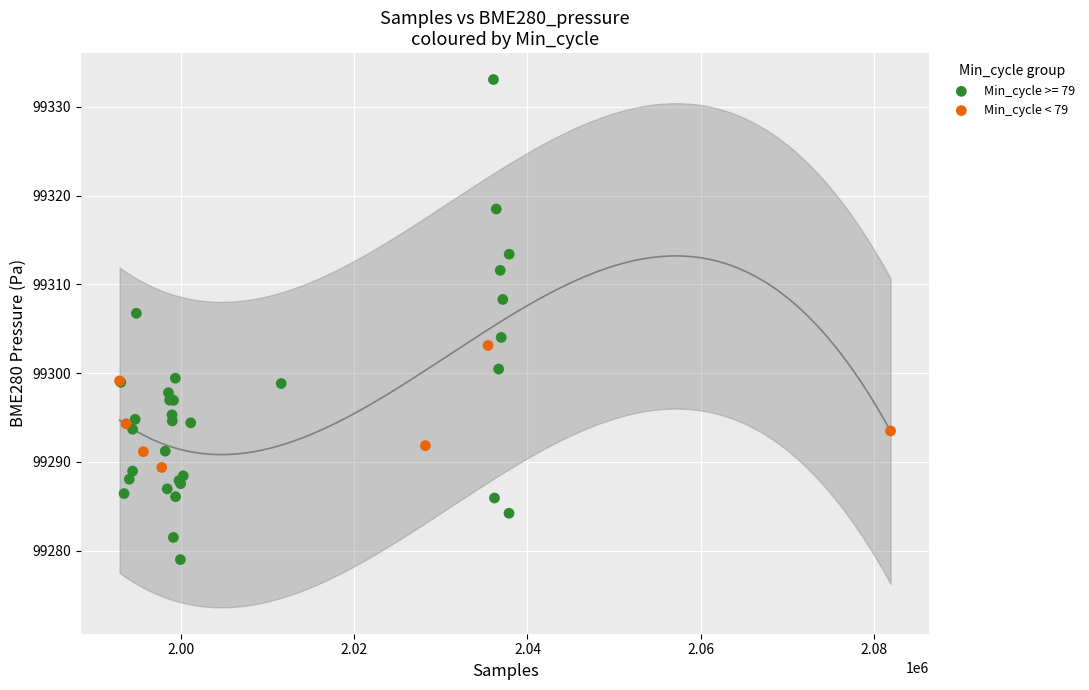

Which series contains the lowest Y value?

Min_cycle >= 79